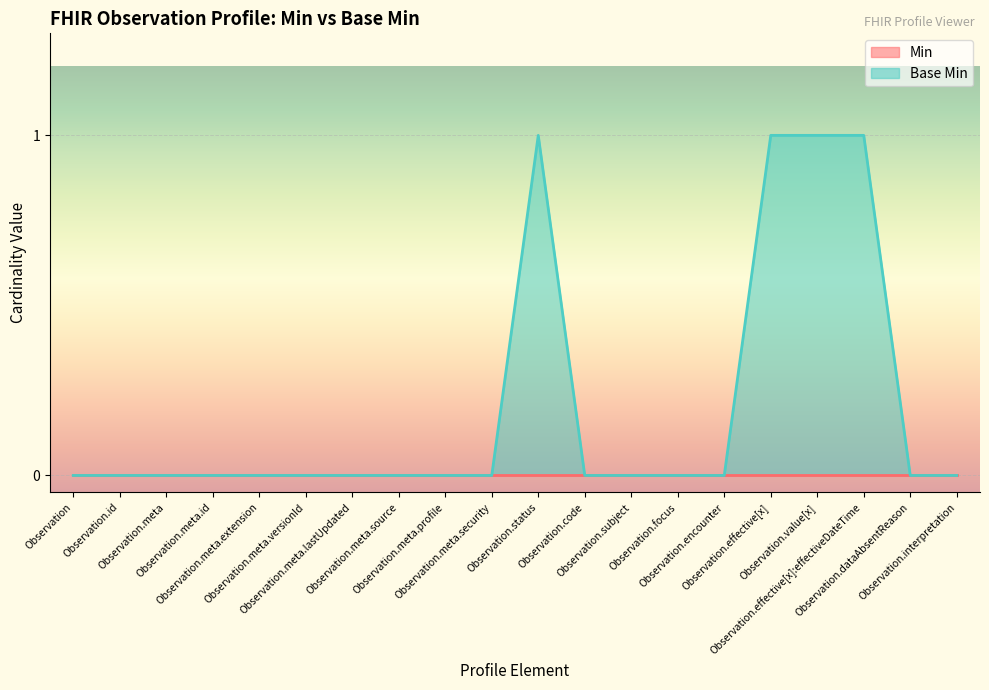

Reading left to right, extract all data points from this chart.

Observation=0	Observation.id=0	Observation.meta=0	Observation.meta.id=0	Observation.meta.extension=0	Observation.meta.versionId=0	Observation.meta.lastUpdated=0	Observation.meta.source=0	Observation.meta.profile=0	Observation.meta.security=0	Observation.status=1	Observation.code=0	Observation.subject=0	Observation.focus=0	Observation.encounter=0	Observation.effective[x]=1	Observation.value[x]=1	Observation.effective[x]:effectiveDateTime=1	Observation.dataAbsentReason=0	Observation.interpretation=0